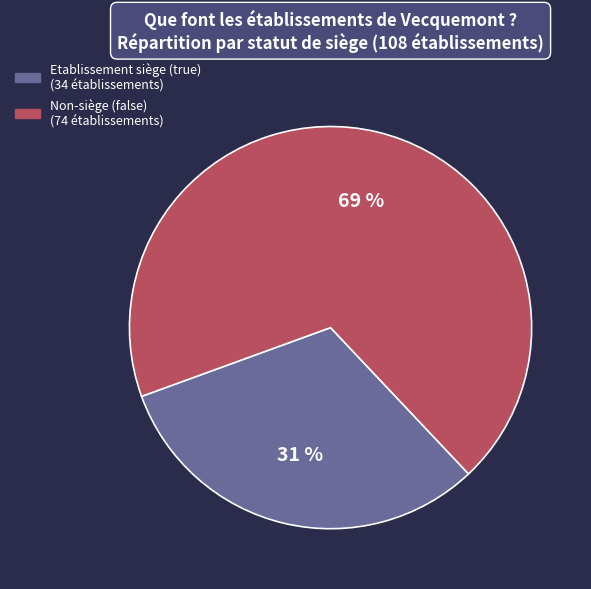

Is there any slice that represents more than half of the pie?

Yes